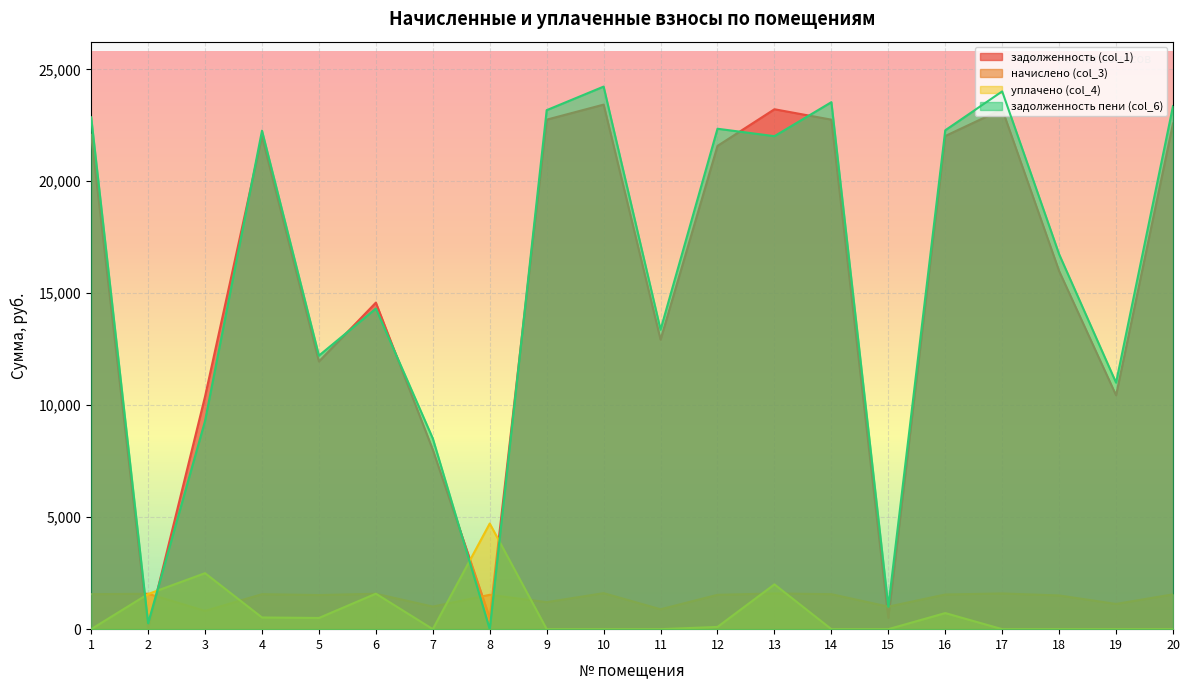

Where do уплачено (col_4) and начислено (col_3) first cross each other?

2 and 3